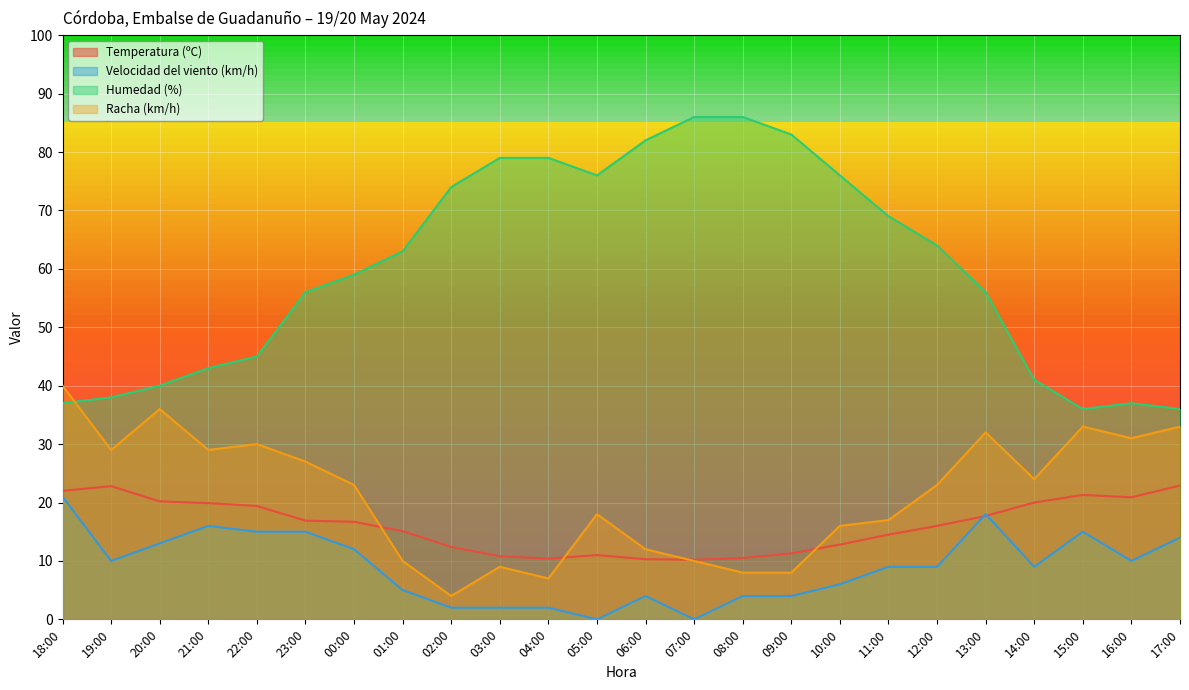

At which label does Racha (km/h) first exceed 23?

18:00